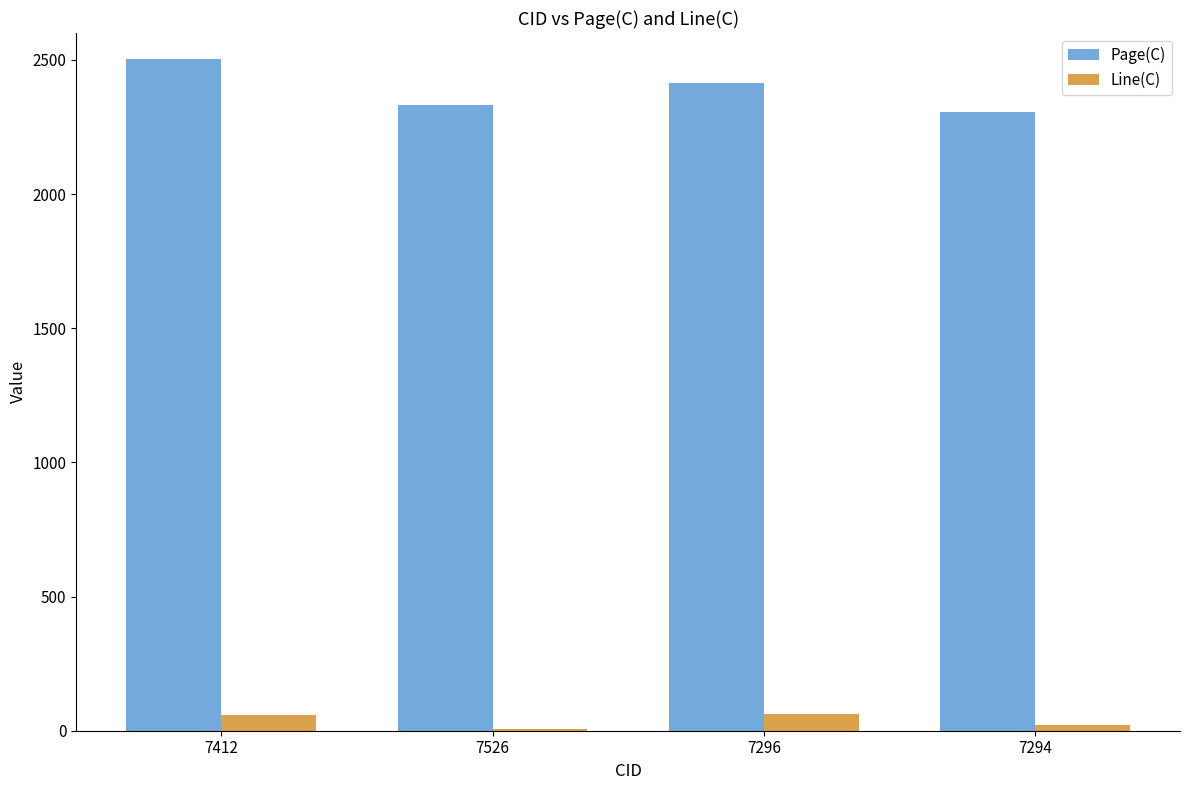

What is the sum of all Page(C) values?

9556